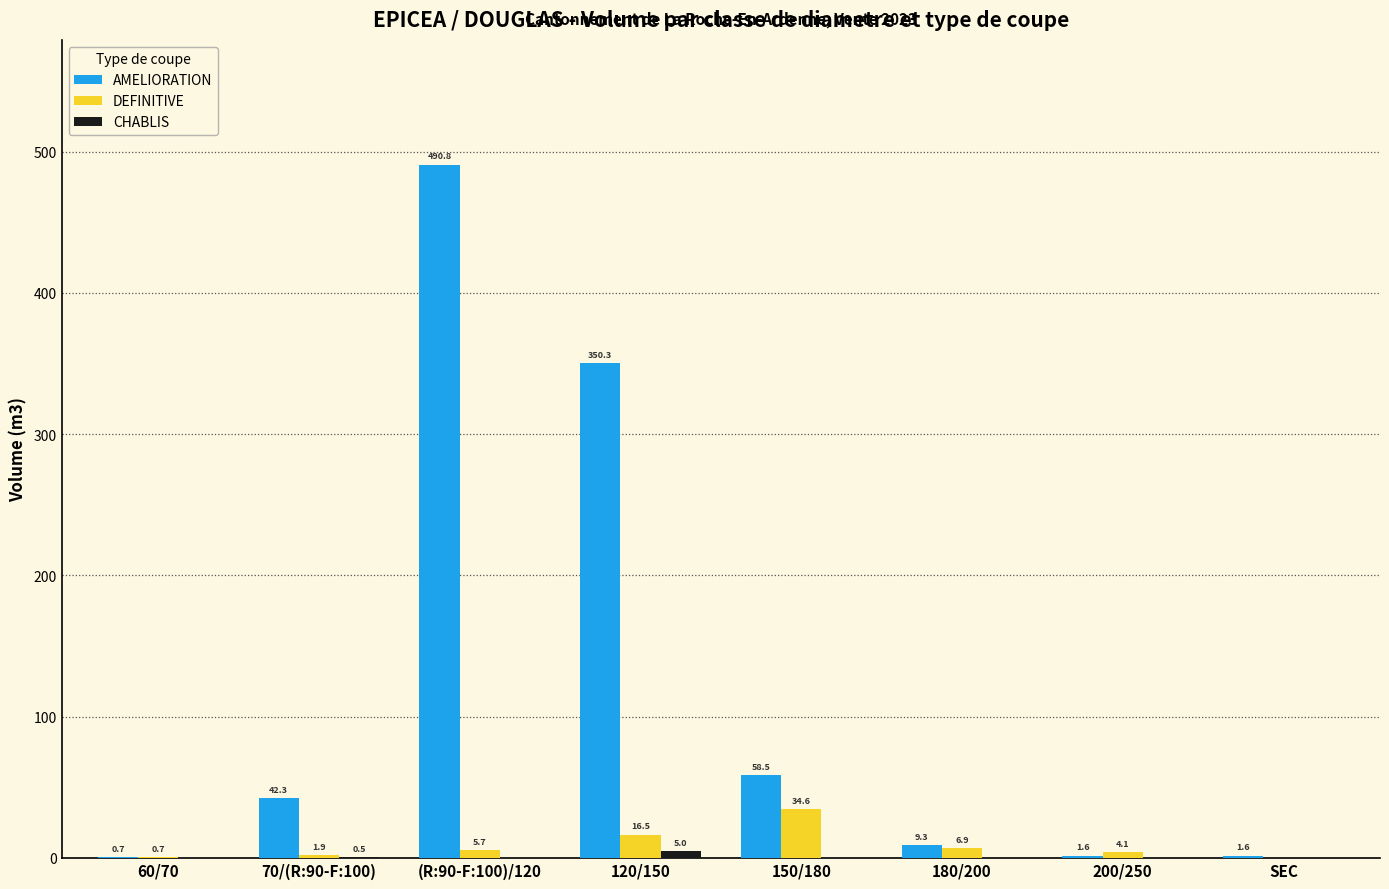

What is the sum of the DEFINITIVE values at (R:90-F:100)/120 and 200/250?

9.8